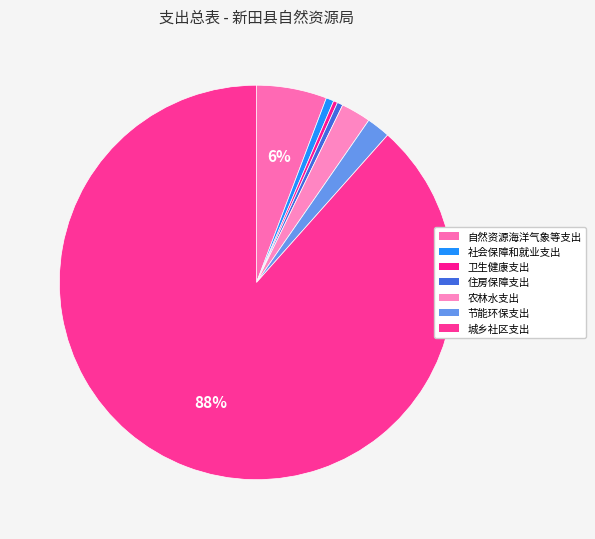

What is the change in value from 卫生健康支出 to 城乡社区支出?

+24406.6